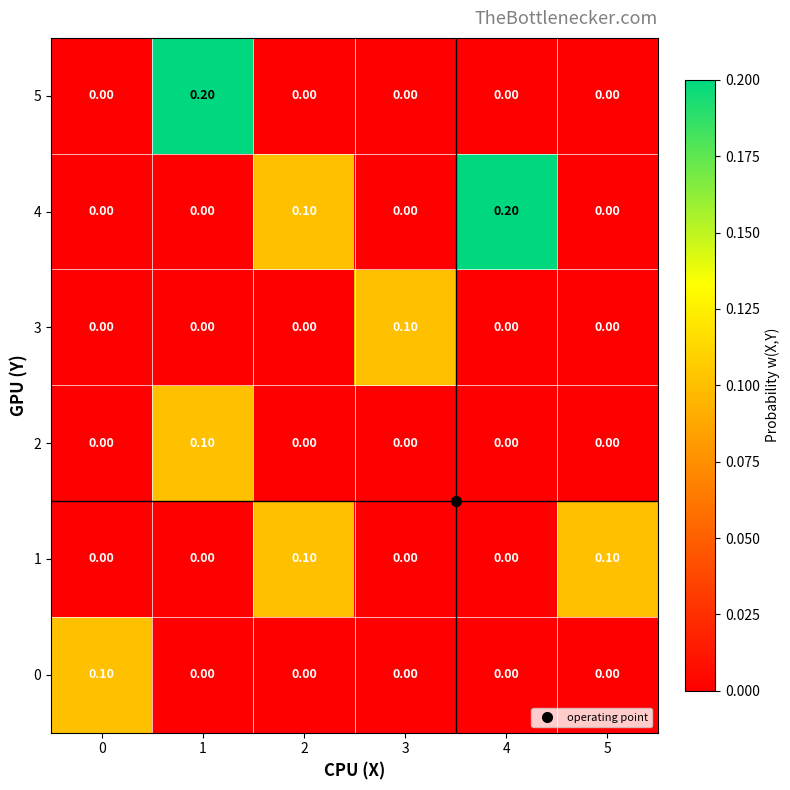

Which series changed the most between 1 and 3?

5